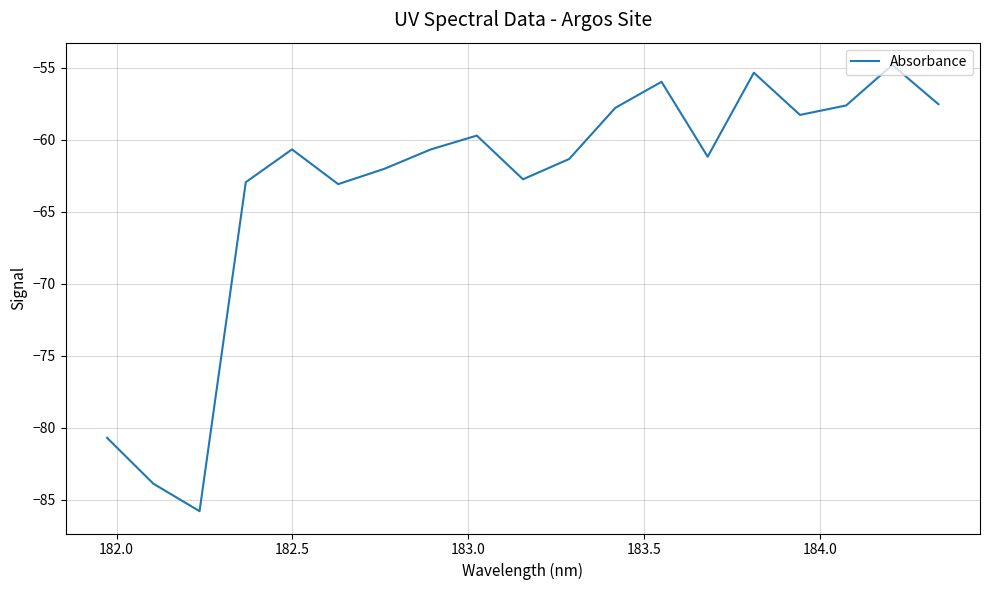

True or false: there are more than 0 points higher than both neighbors.

True